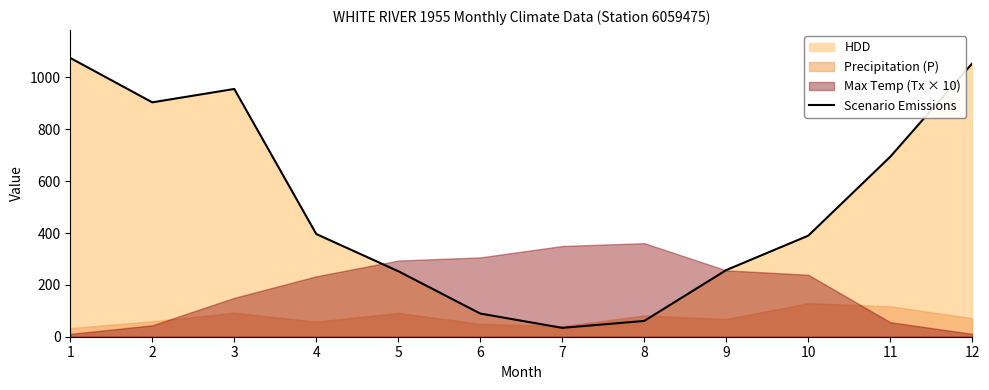

At which category does the chart reach its peak across all series?

1